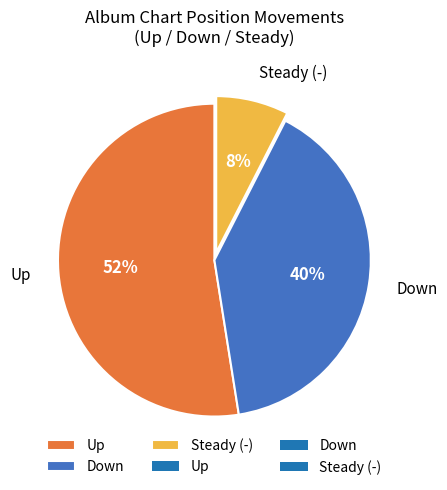

Combined, do Steady (-) and Down account for over 50%?

No